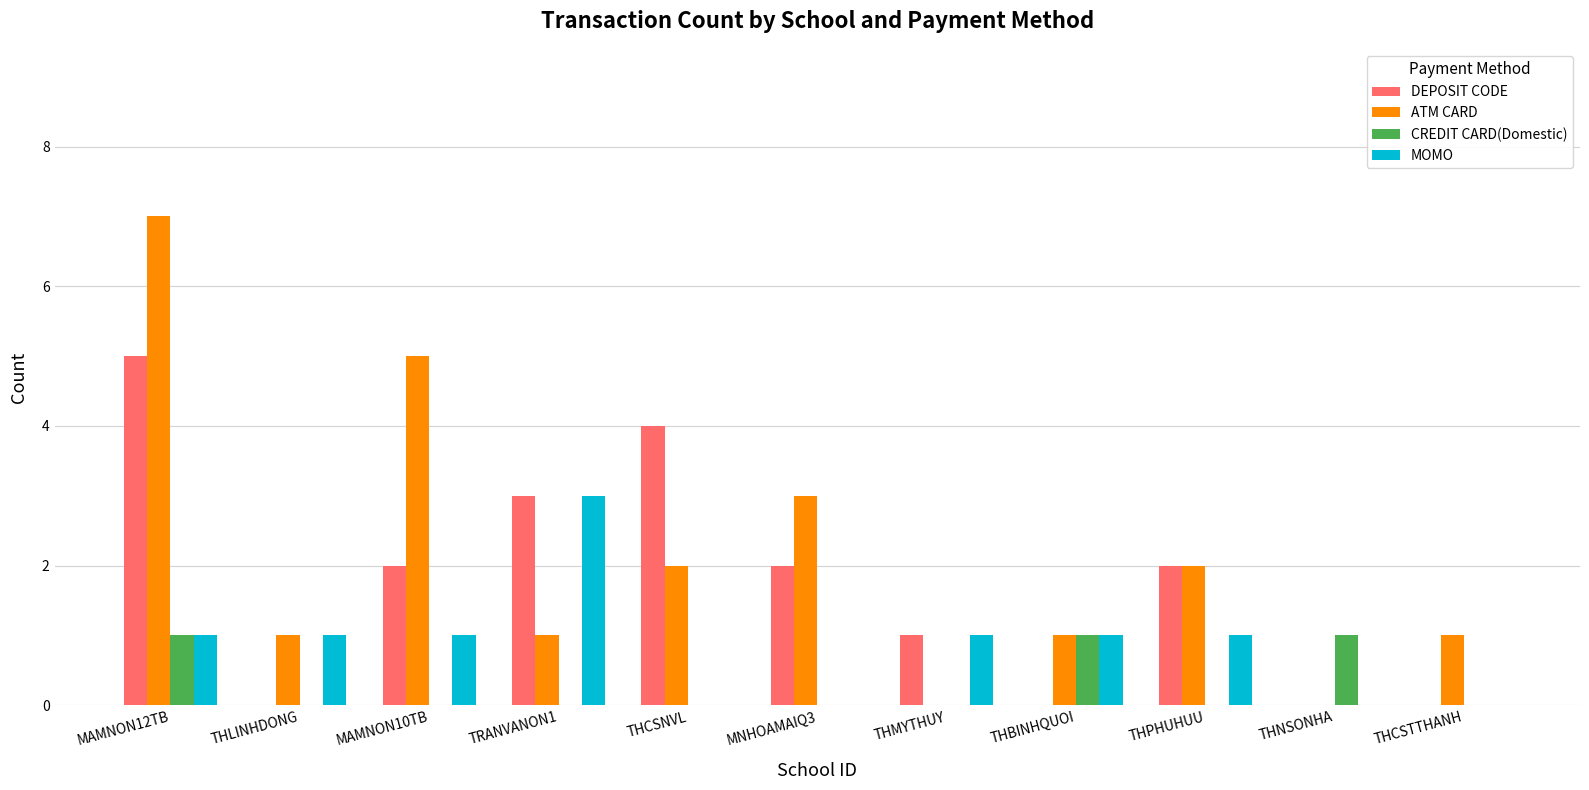

What is the sum of all MOMO values?

9